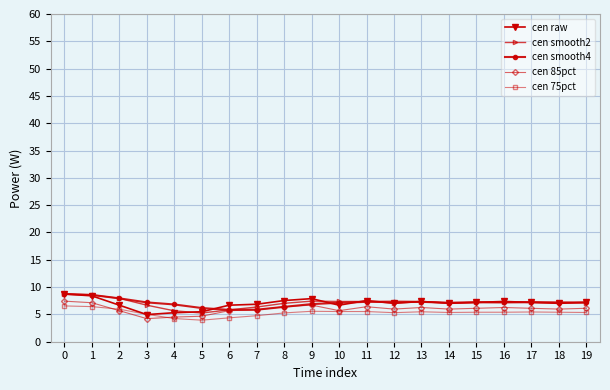

How many distinct data groups are displayed?

5